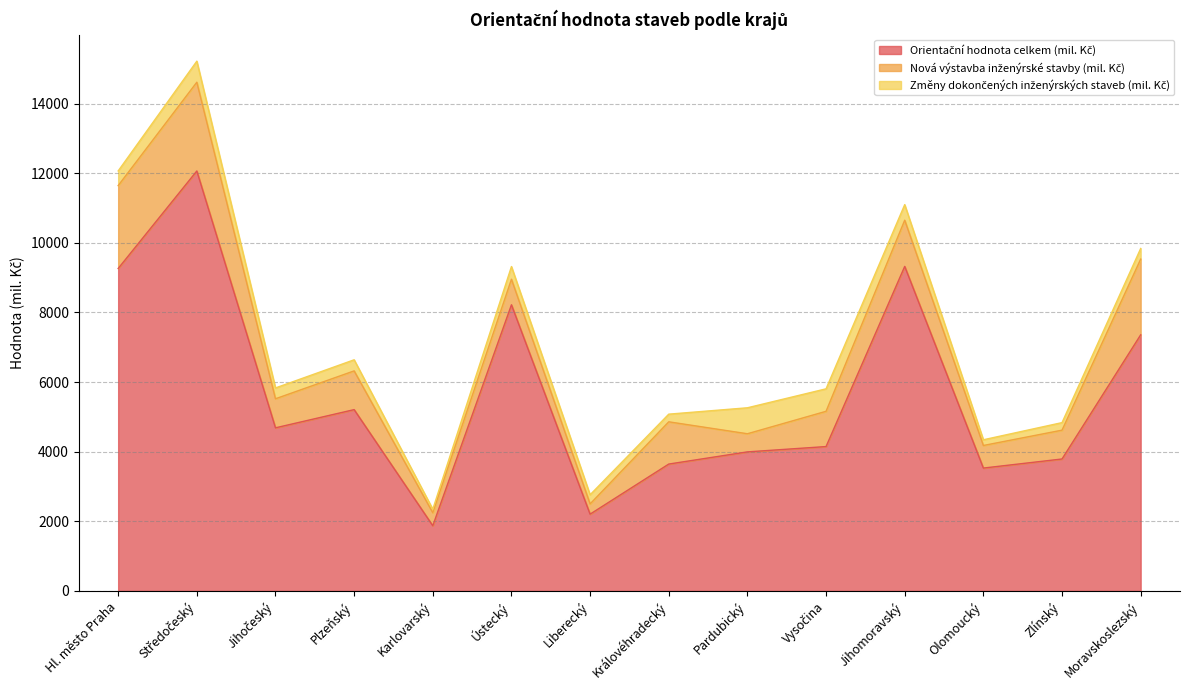

How many interior local valleys does the Nová výstavba inženýrské stavby (mil. Kč) series have?

5